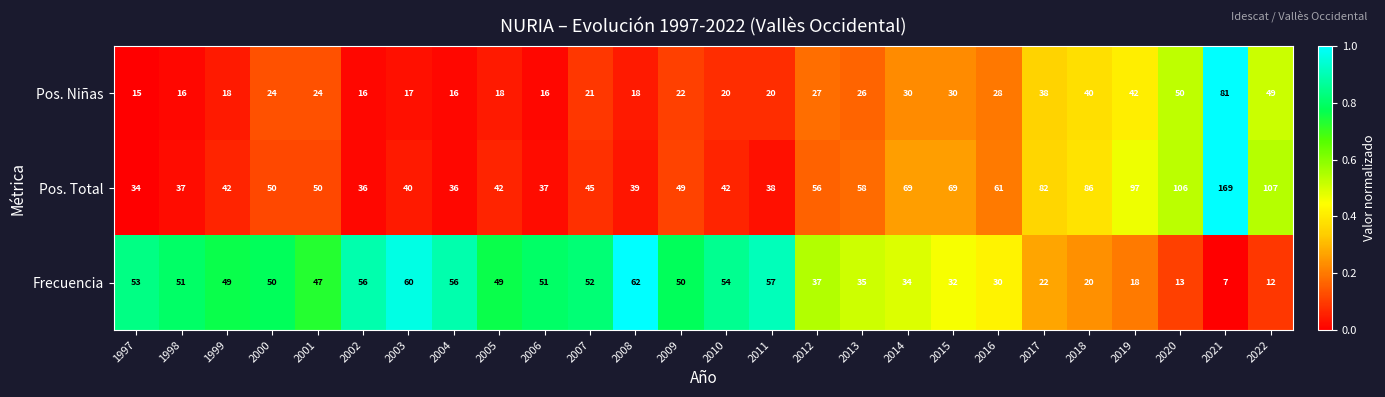

What is the difference between the second highest and second lowest values in the Pos. Total series?

71